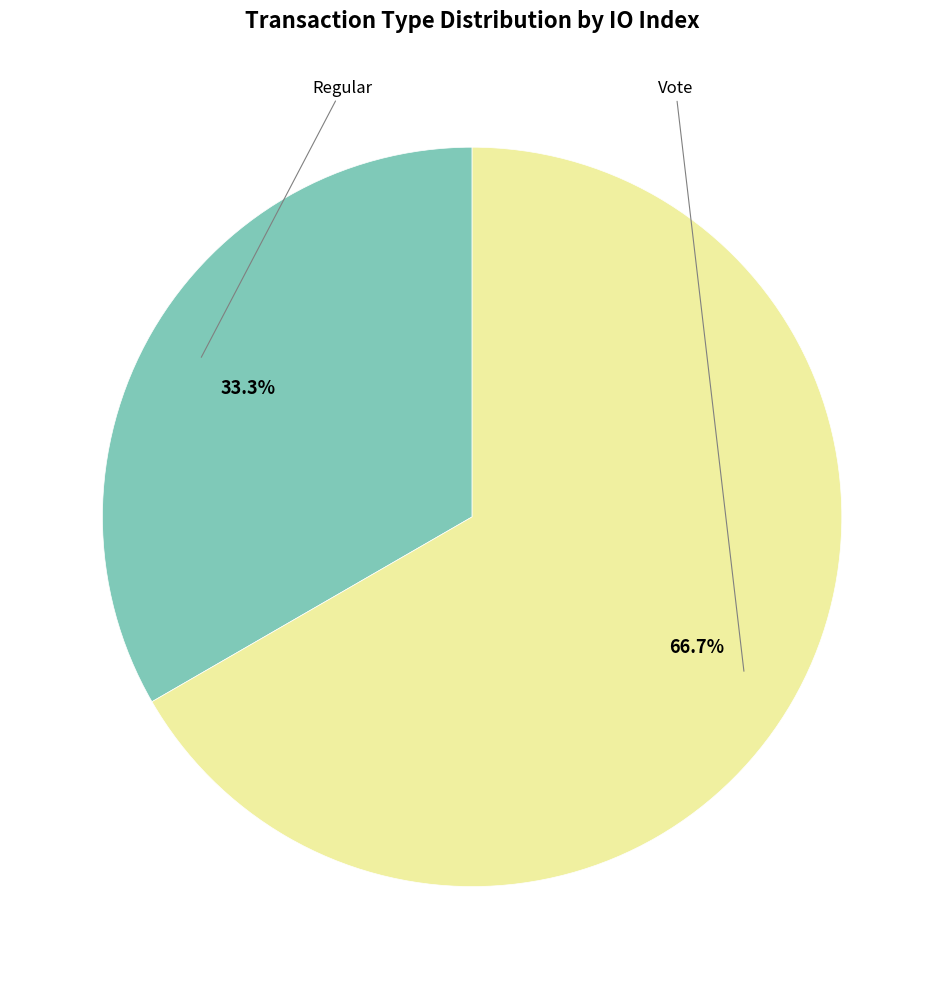

Does any single category account for the majority?

Yes